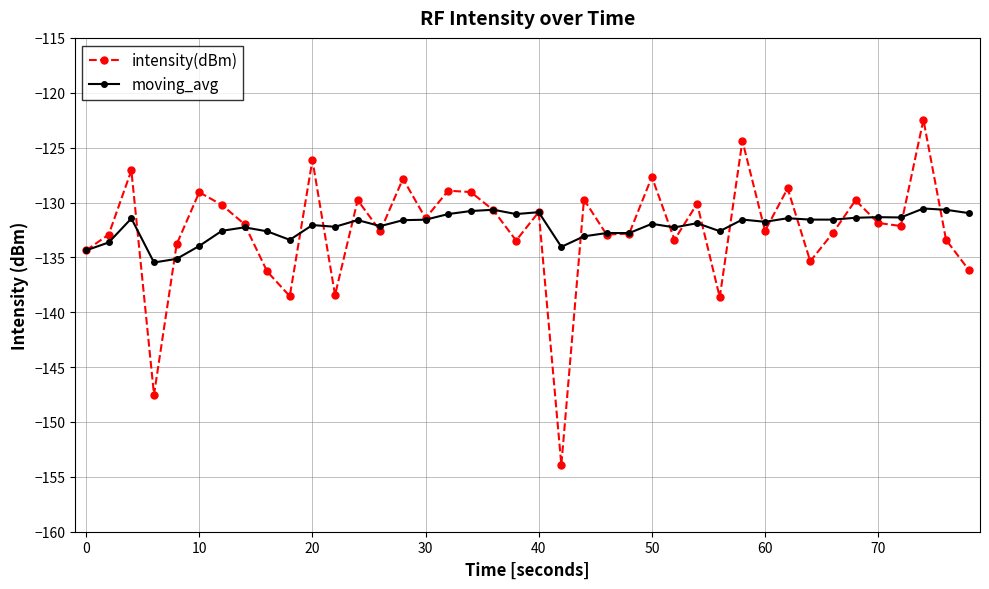

Does the chart have visible grid lines?

Yes